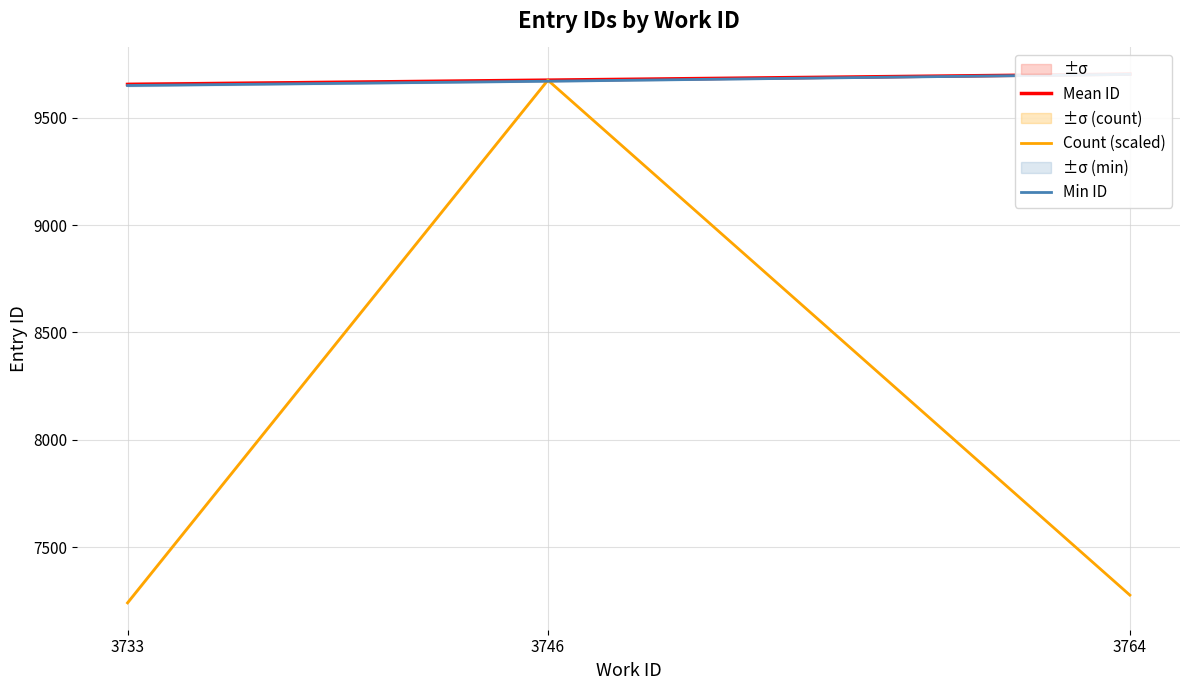

What is the maximum value shown in the chart?

9703.0